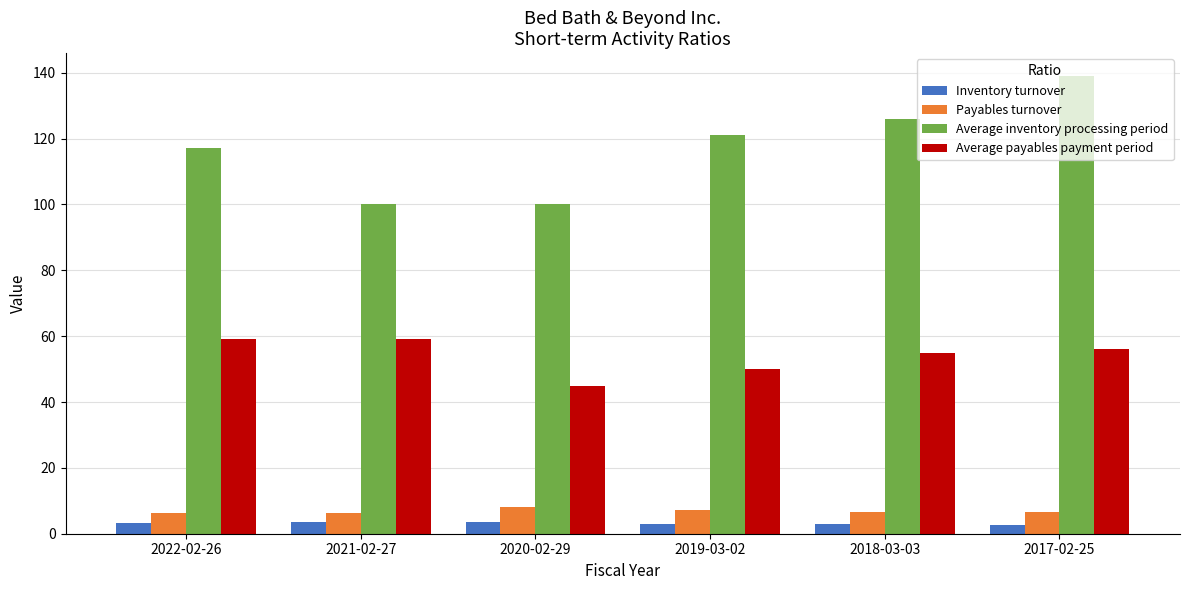

What is the total value across all series at 2021-02-27?

168.9